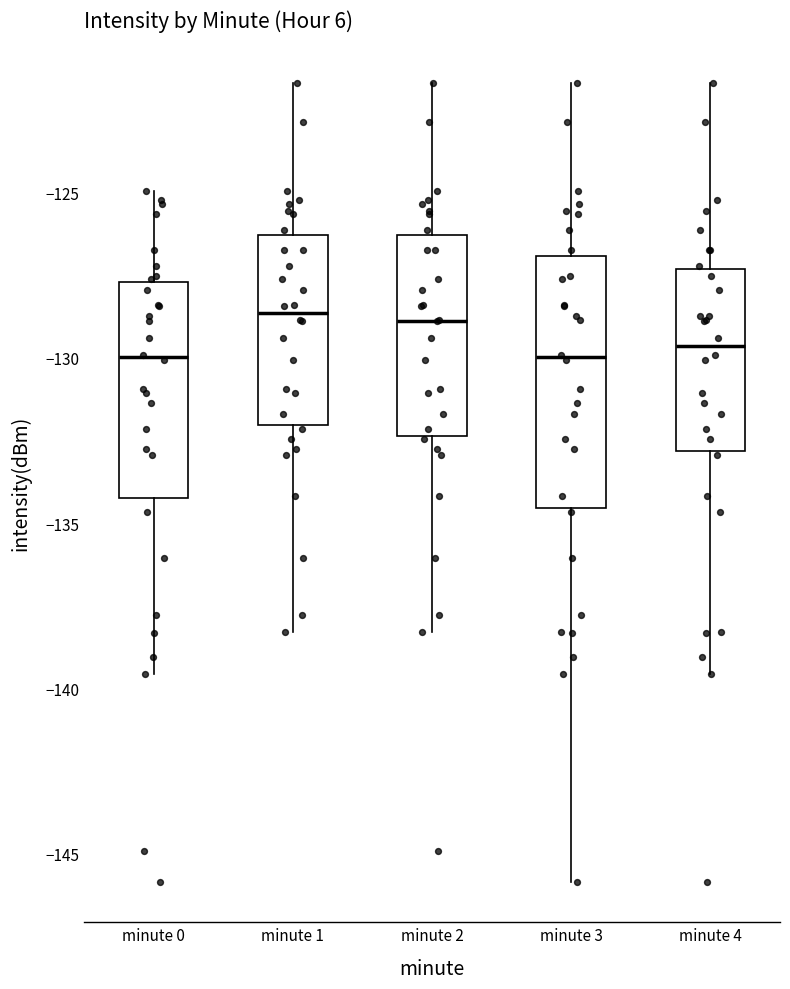

Comparing the boxes themselves (not the whiskers), which one is the tallest?

minute 3